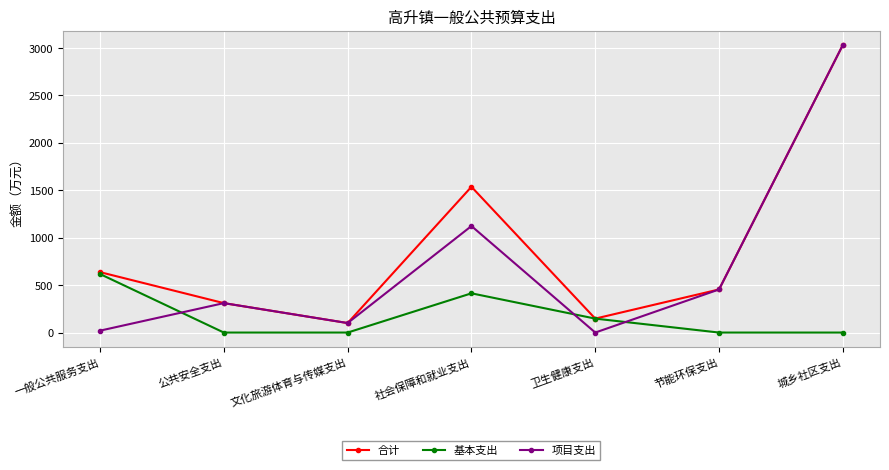

True or false: 项目支出 has a value of 625.2 at 社会保障和就业支出.

False